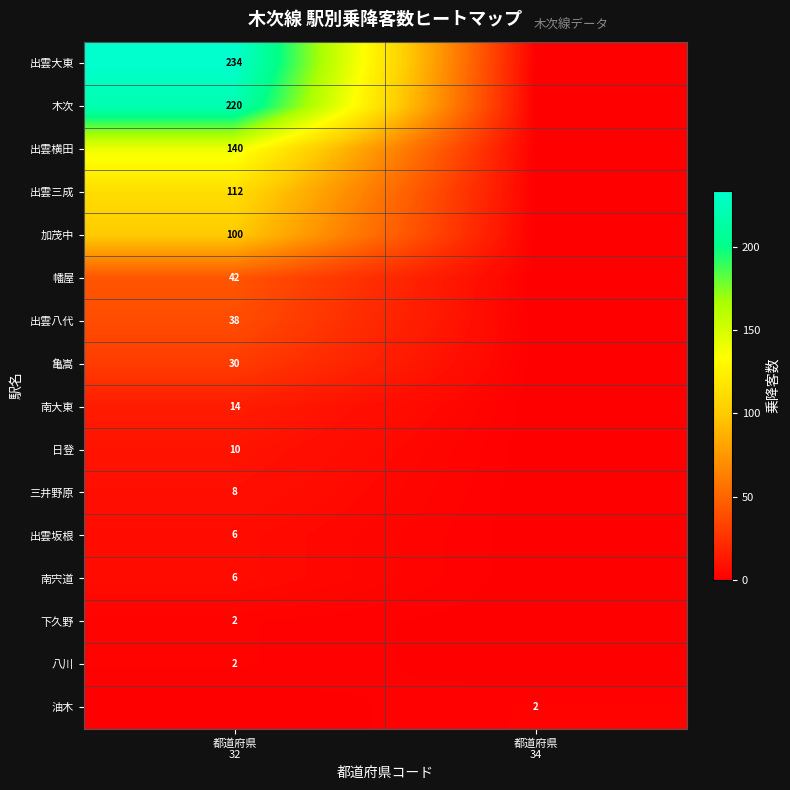

How many distinct data groups are displayed?

16